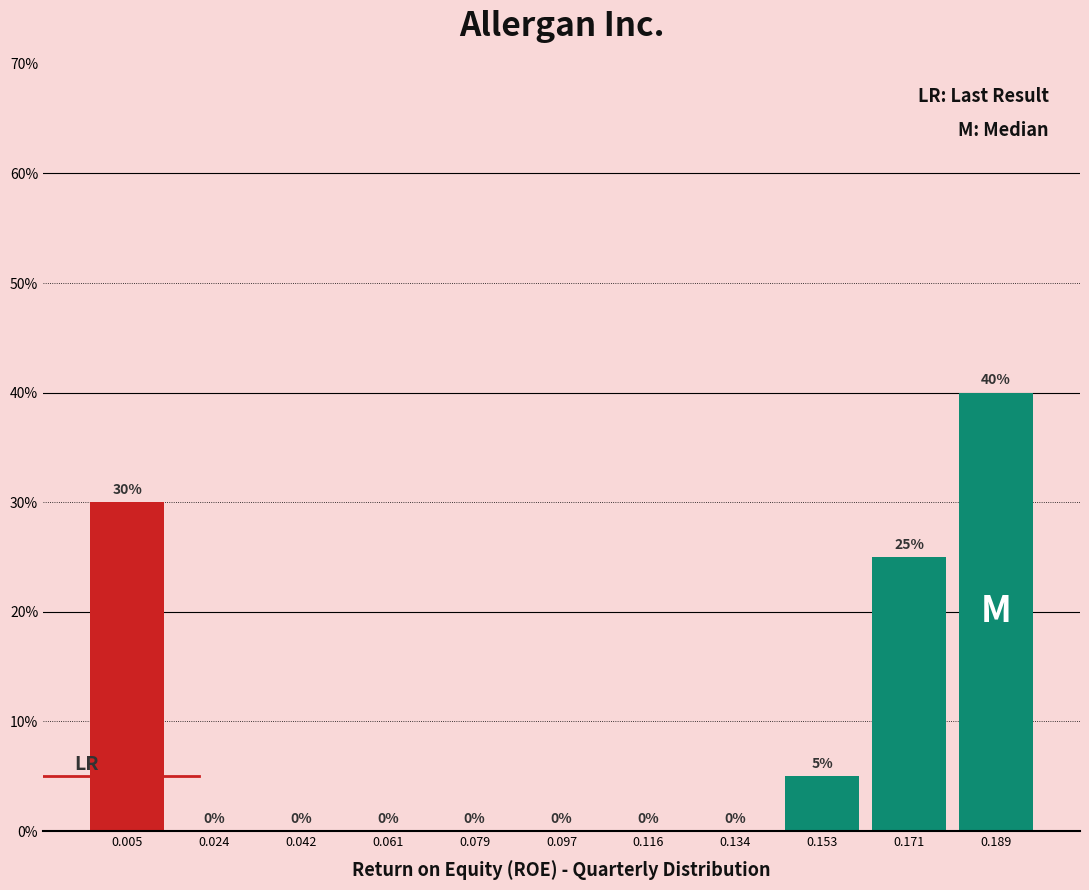

Which range on the x-axis has the tallest bar?

0.180 to 0.198